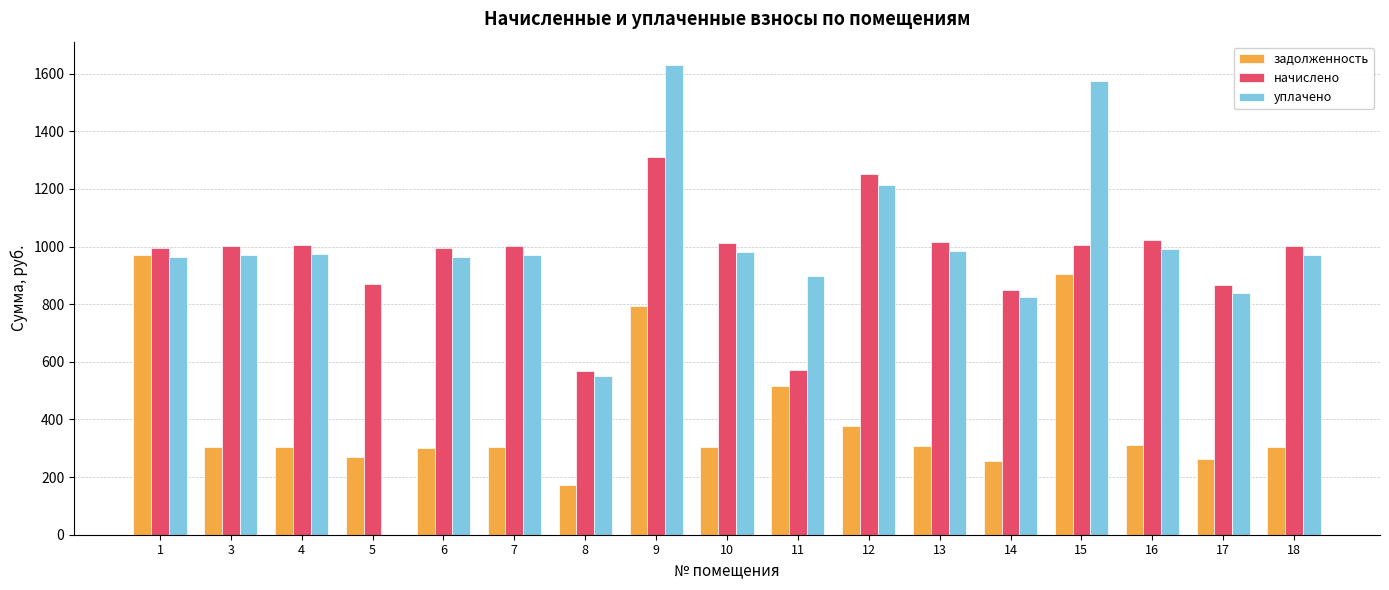

What is the sum of the задолженность values at 8 and 13?

478.9